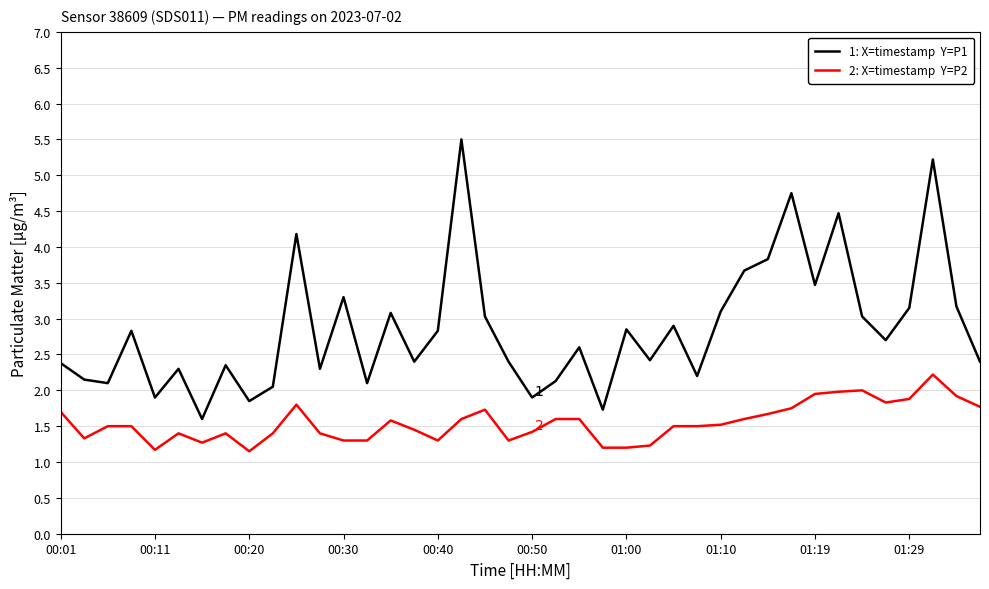

Does the chart display data point markers on the line(s)?

No